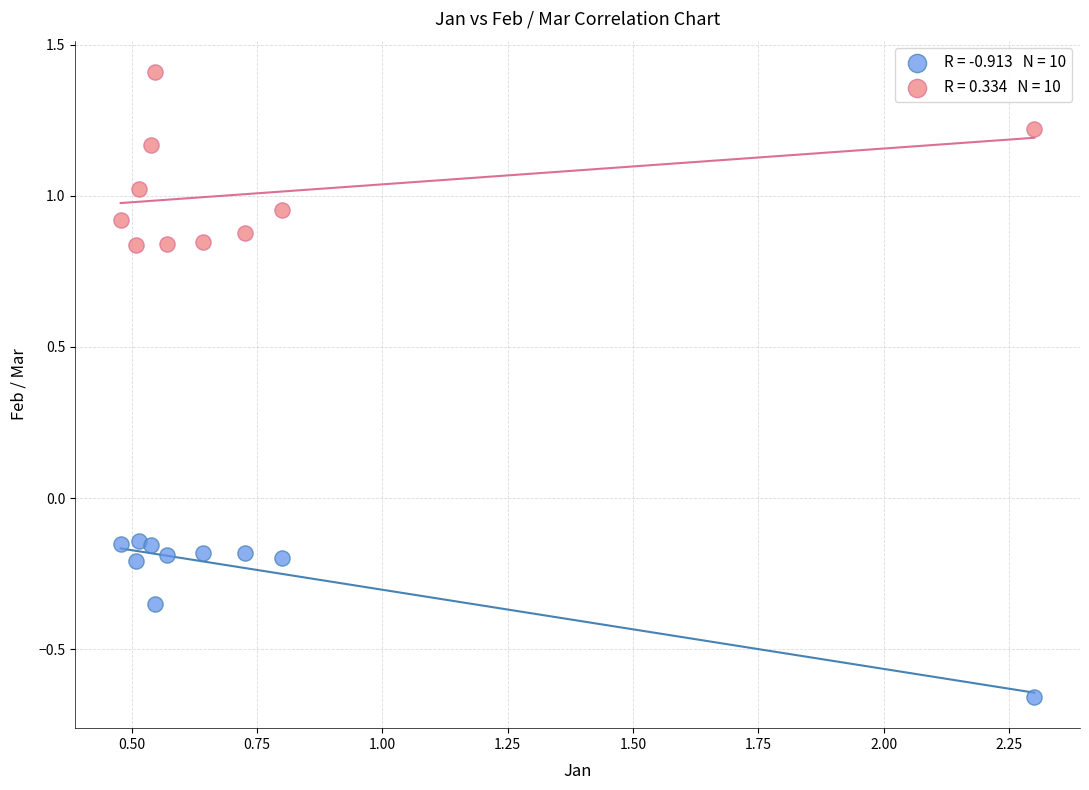

Across all data points, what is the range of Y values (max minus min)?

2.1